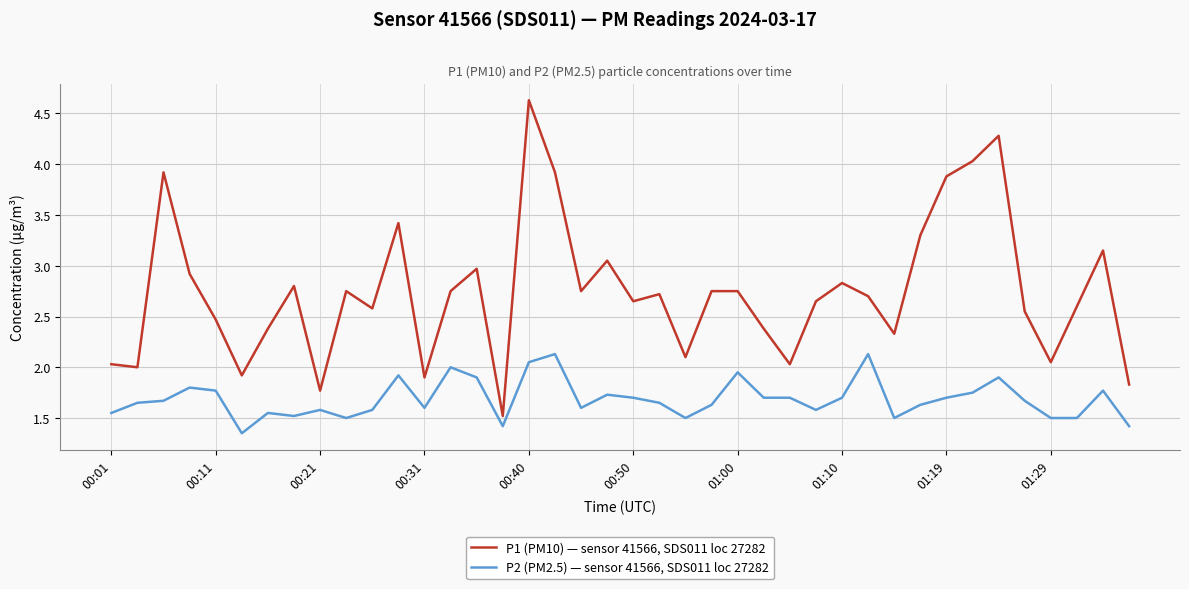

What is the highest value of the P2 (PM2.5) — sensor 41566, SDS011 loc 27282 series?

2.1